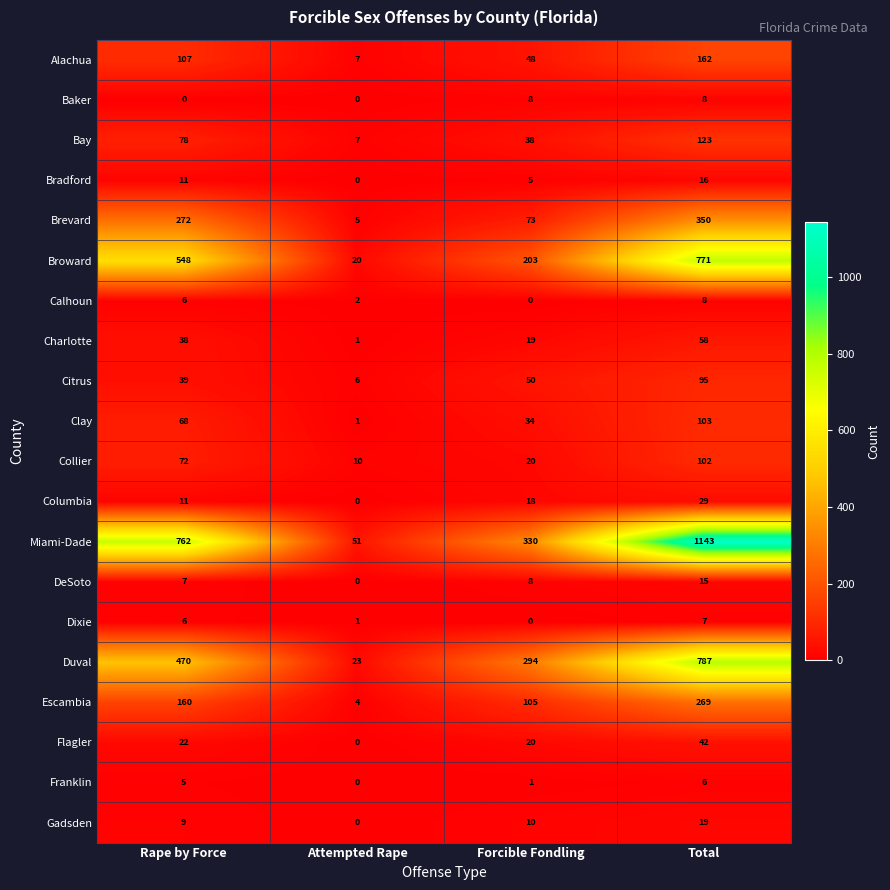

List the labels in order of Clay value, smallest first.

Attempted Rape, Forcible Fondling, Rape by Force, Total